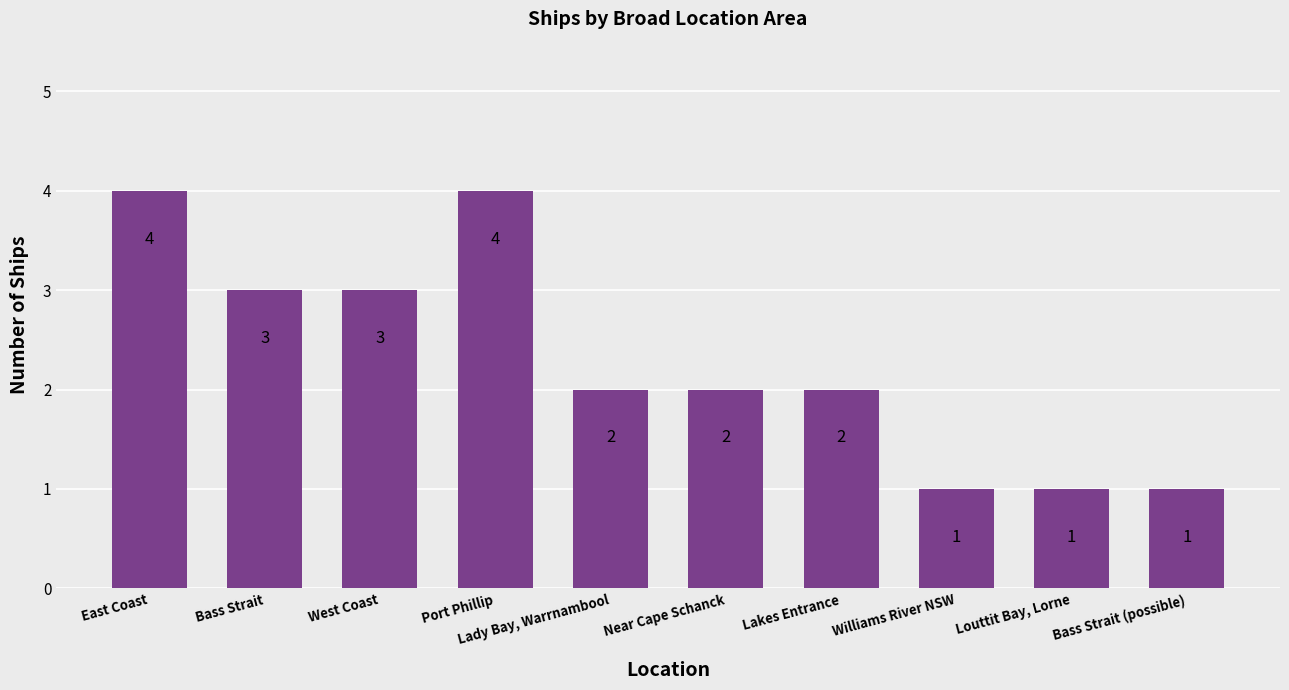

Reading left to right, what are all the values shown in this chart?

4	3	3	4	2	2	2	1	1	1